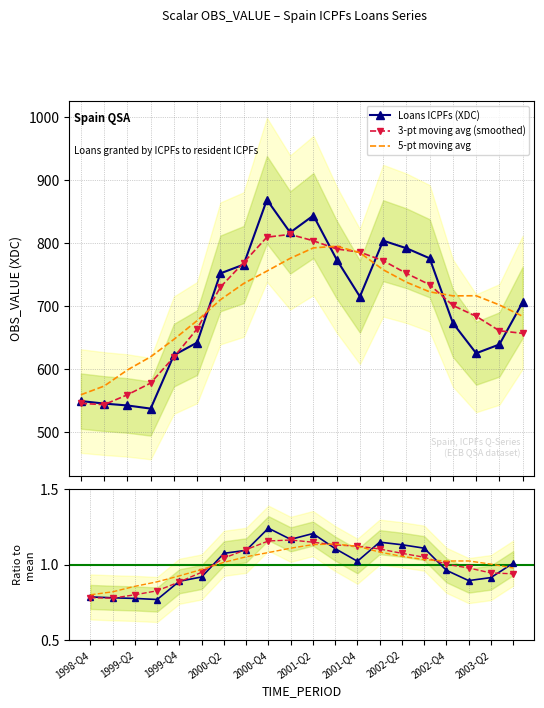

What is the minimum value shown in the chart?

0.8